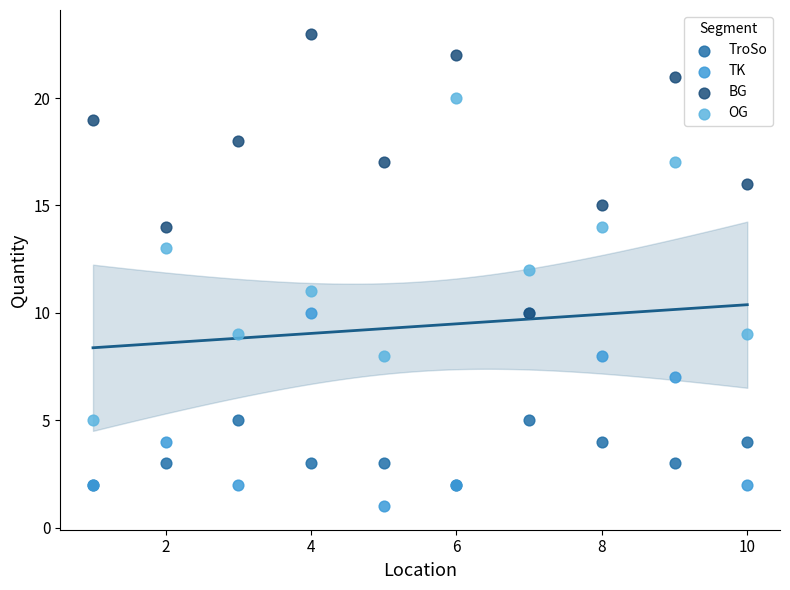

What are all the series names shown in the legend?

TroSo, TK, BG, OG